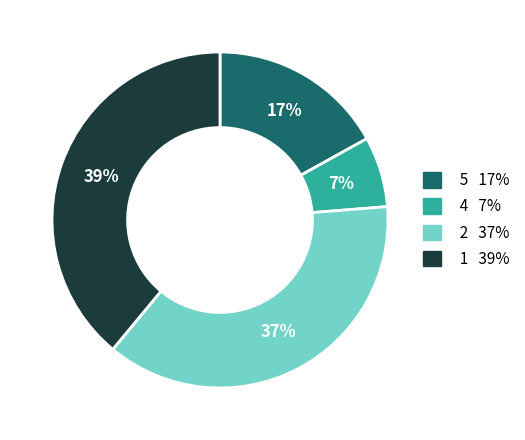

Does any single category account for the majority?

No